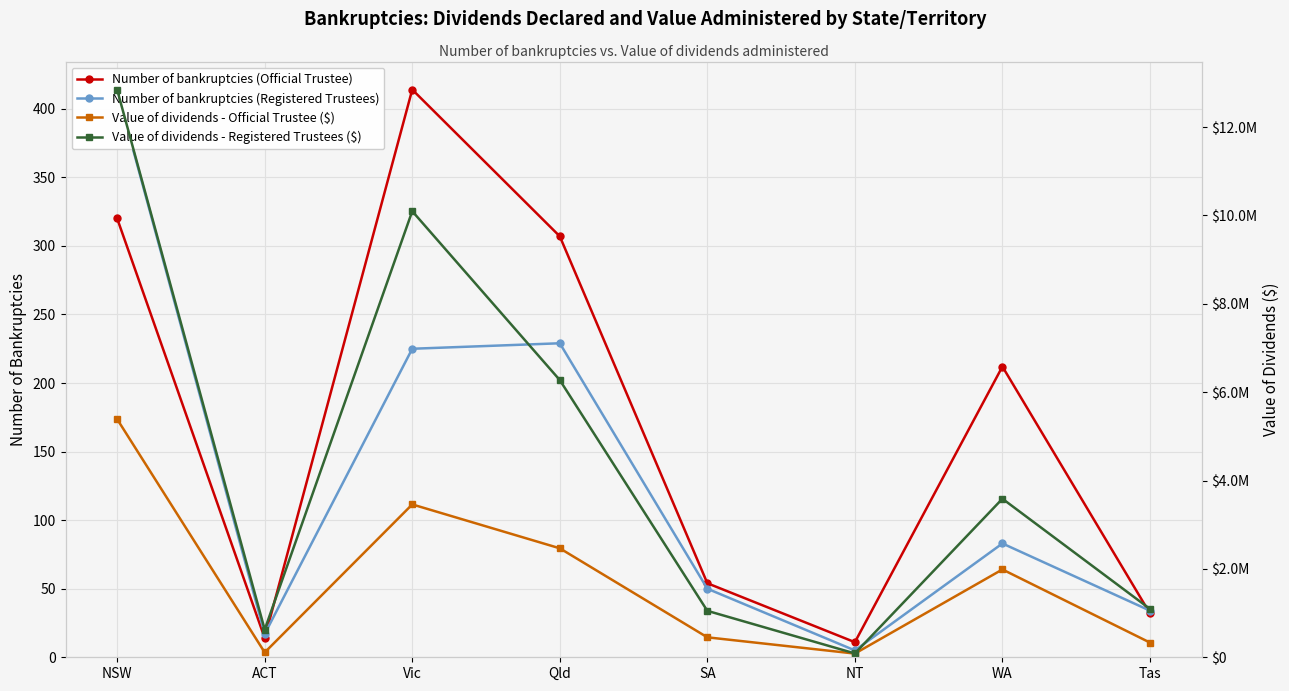

What is the minimum value for Value of dividends - Registered Trustees ($)?

86970.6